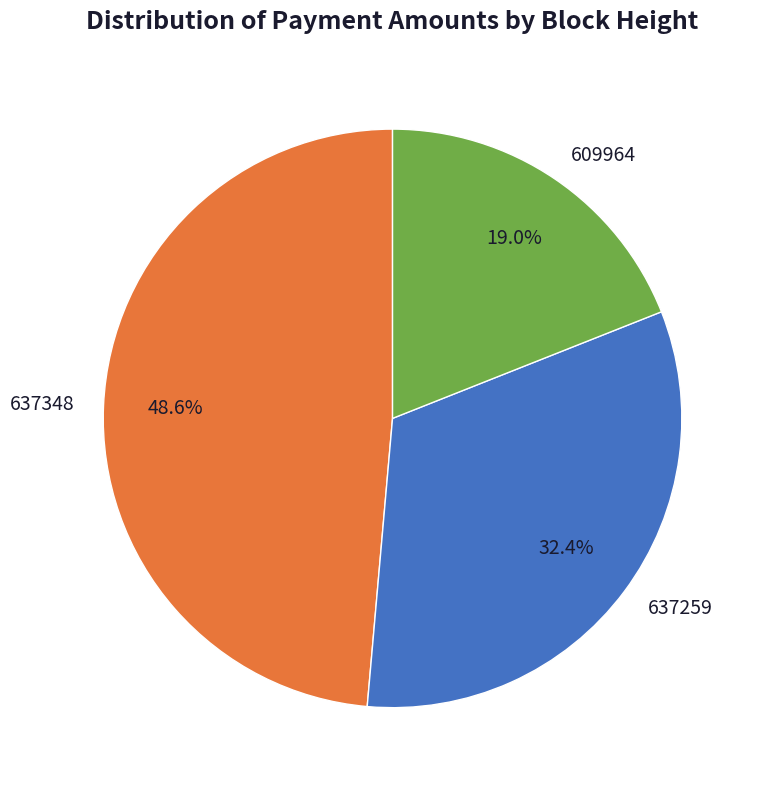

Is there a majority slice in this chart?

No